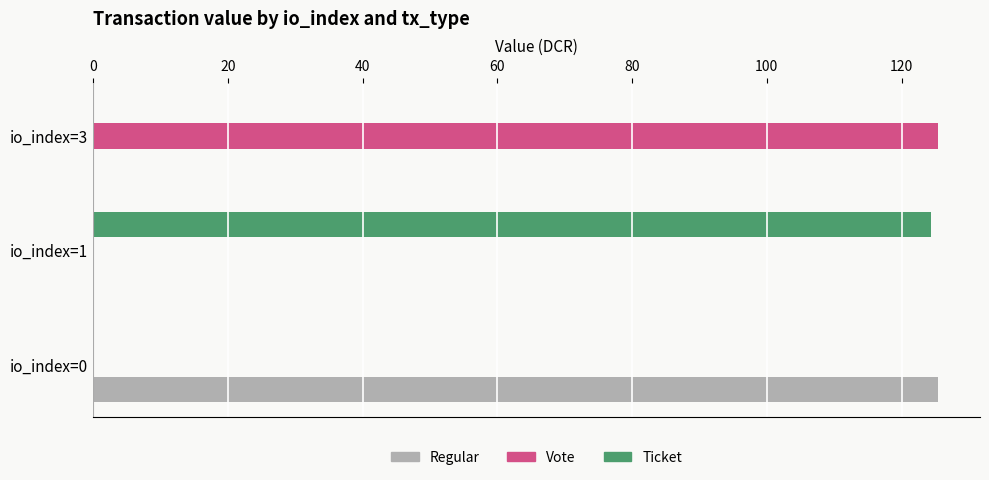

The Regular series shows 0.0 at io_index=3. True or false?

True